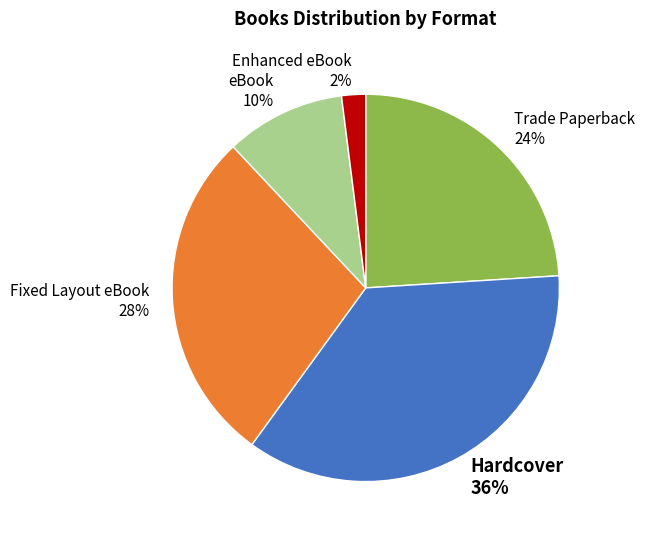

To the nearest percent, what is the difference between the largest and smallest slice percentages?

34%